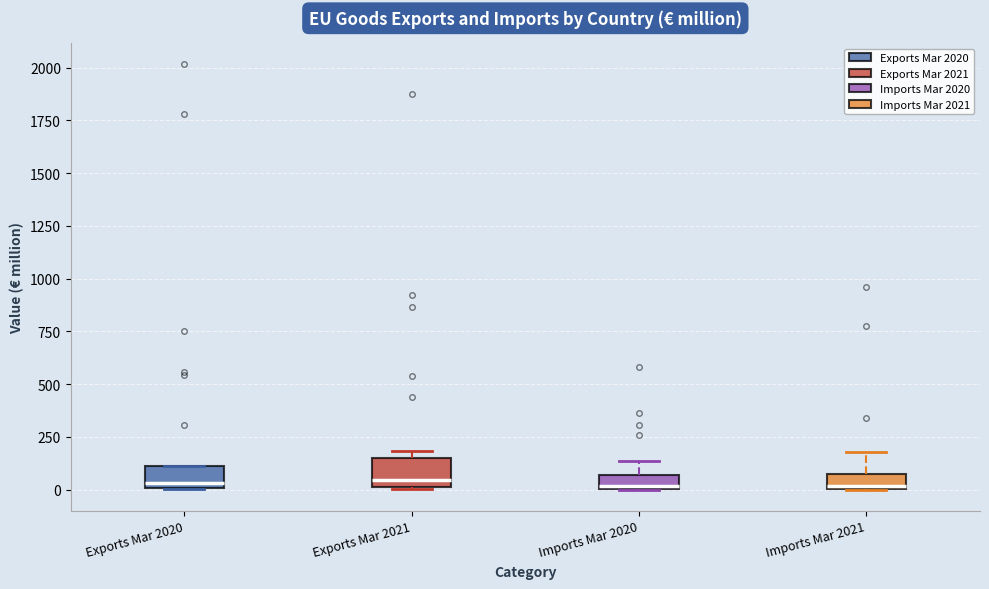

Where is the lower edge of the box for Exports Mar 2020 on the y-axis? The values are not printed on the chart, so give them approximately, as read against the axis.

0